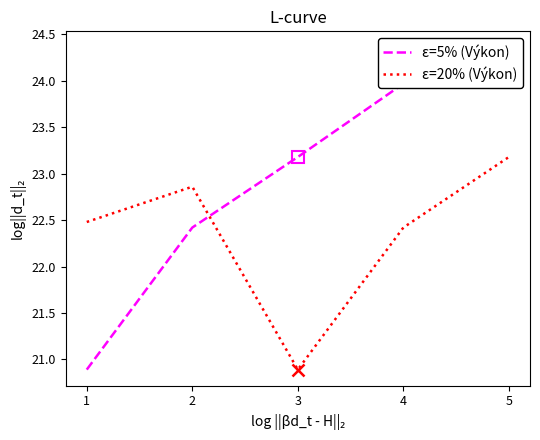

What is the sum of the ε=20% (Výkon) values at 4 and 5?

45.6